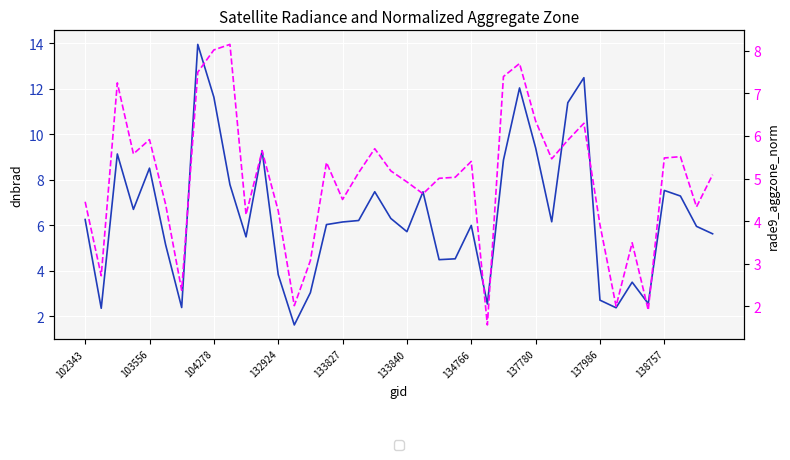

True or false: dnbrad and rade9_aggzone_norm intersect in this chart.

True